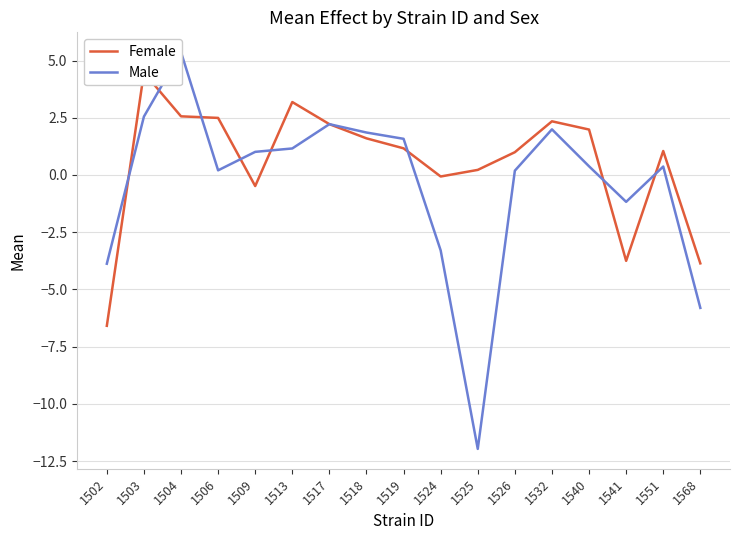

True or false: Female has more than 0 interior local peaks.

True